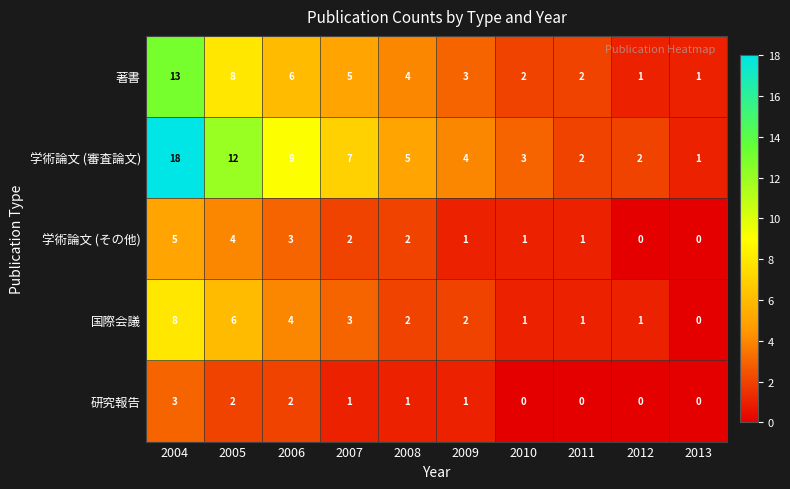

True or false: 学術論文 (審査論文) has a value of 26 at 2004.

False